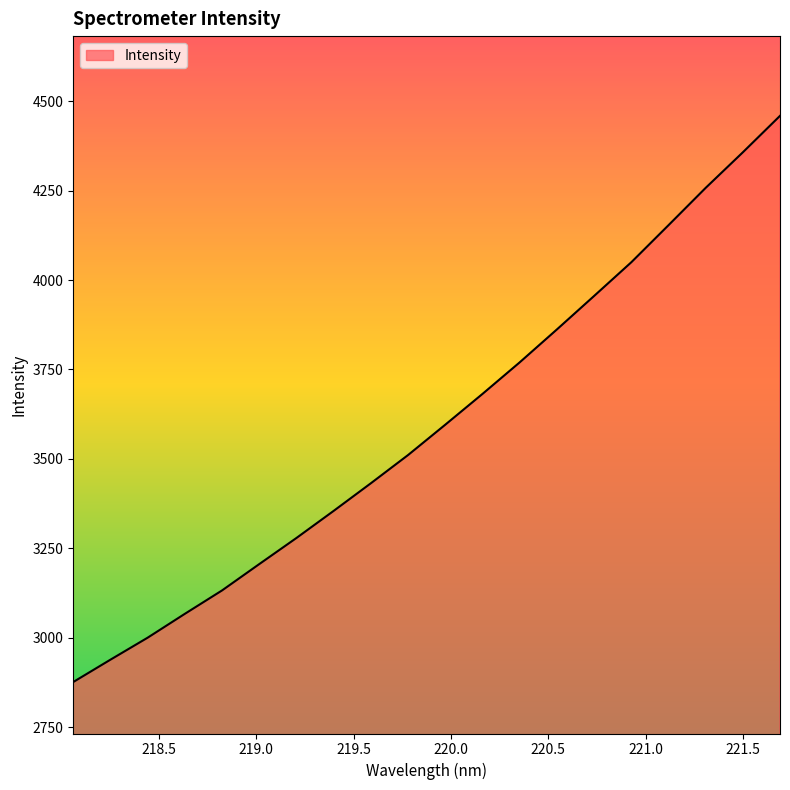

What is the minimum value shown in the chart?

2875.9